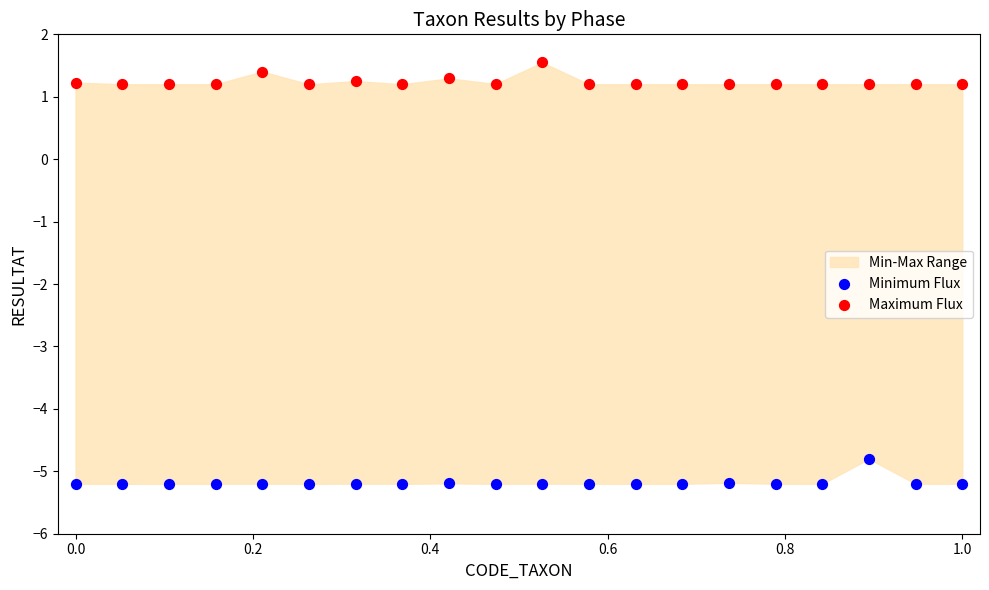

What is the X range (max minus min) for the scatter plot?

1.0